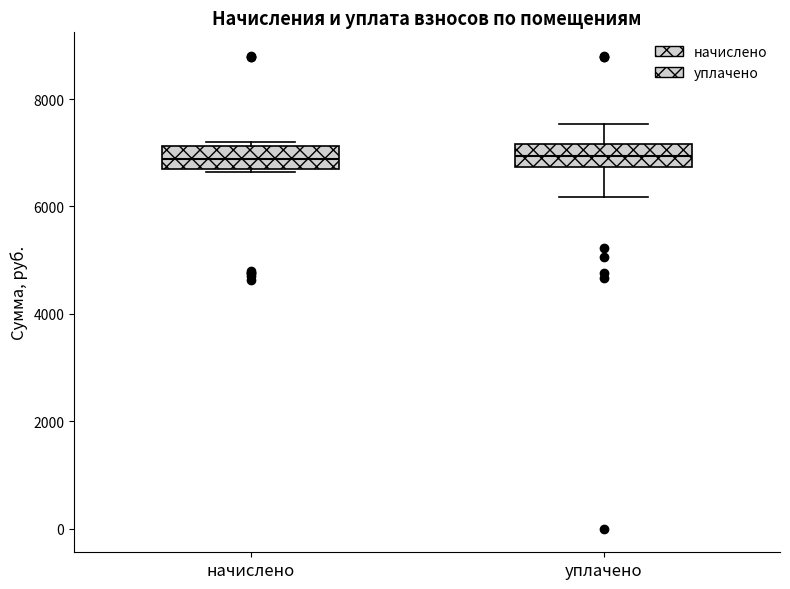

Reading left to right, read every box against the y-axis: the position of its median line, the range the box covers, and the ends of its whiskers. The values are not printed on the chart, so give them approximately, as read against the axis.

начислено: median 6800, box 6600 to 7200, whiskers 6600 to 7200 (just above the box's upper edge)
уплачено: median 7000, box 6800 to 7200, whiskers 6200 to 7600